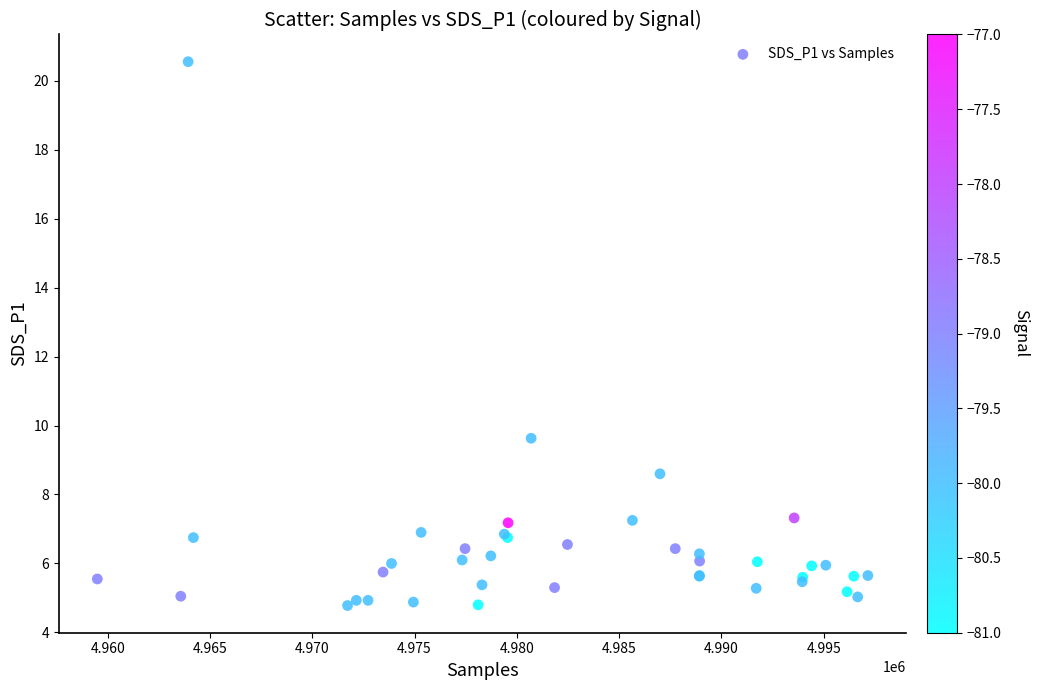

What Y value in the scatter plot is closest to 12?

9.6